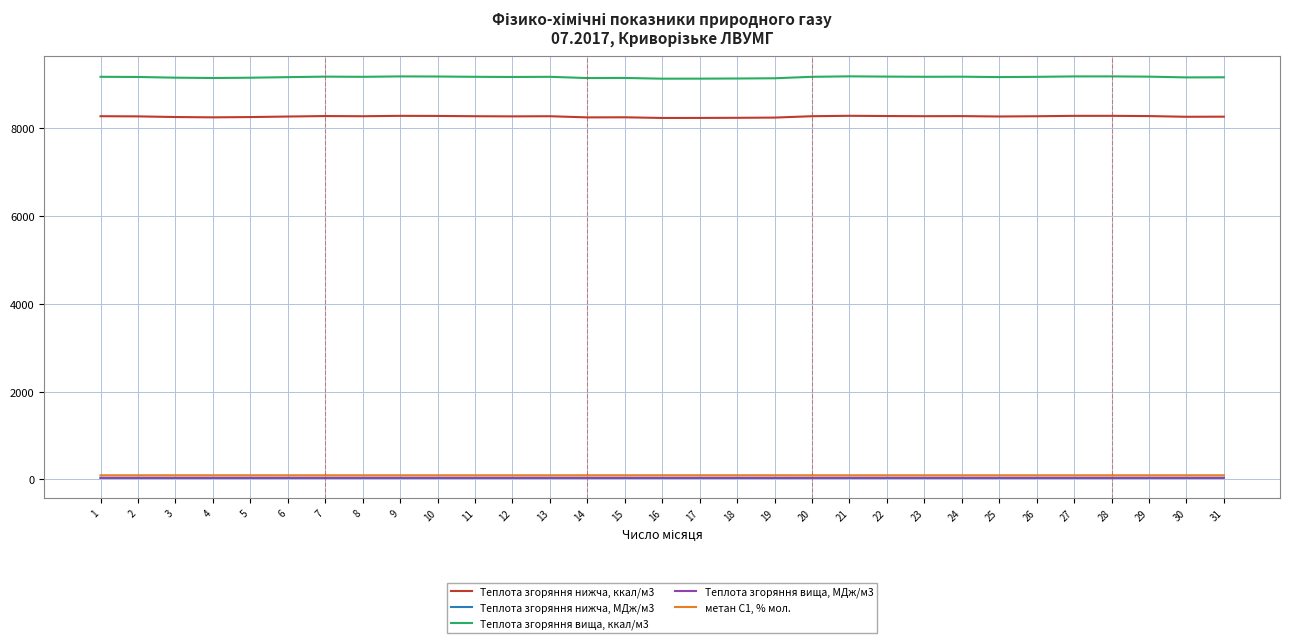

Which series has the widest spread of values?

Теплота згоряння вища, ккал/м3